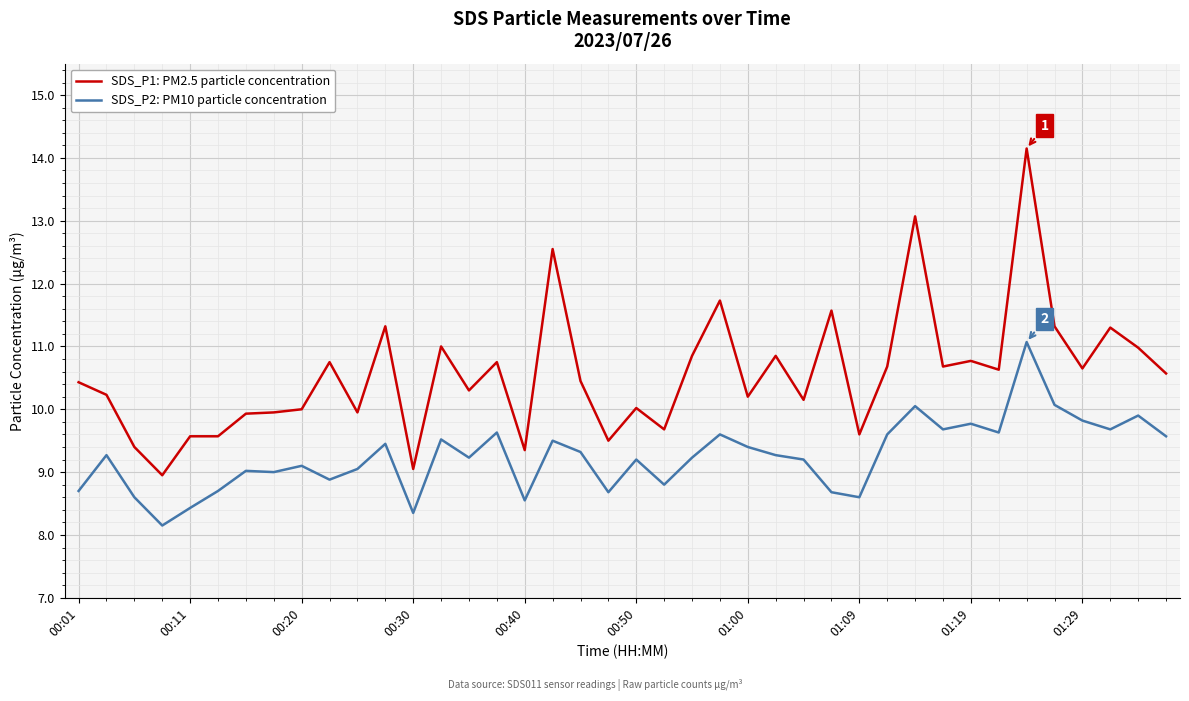

Count the number of data series in this chart.

2